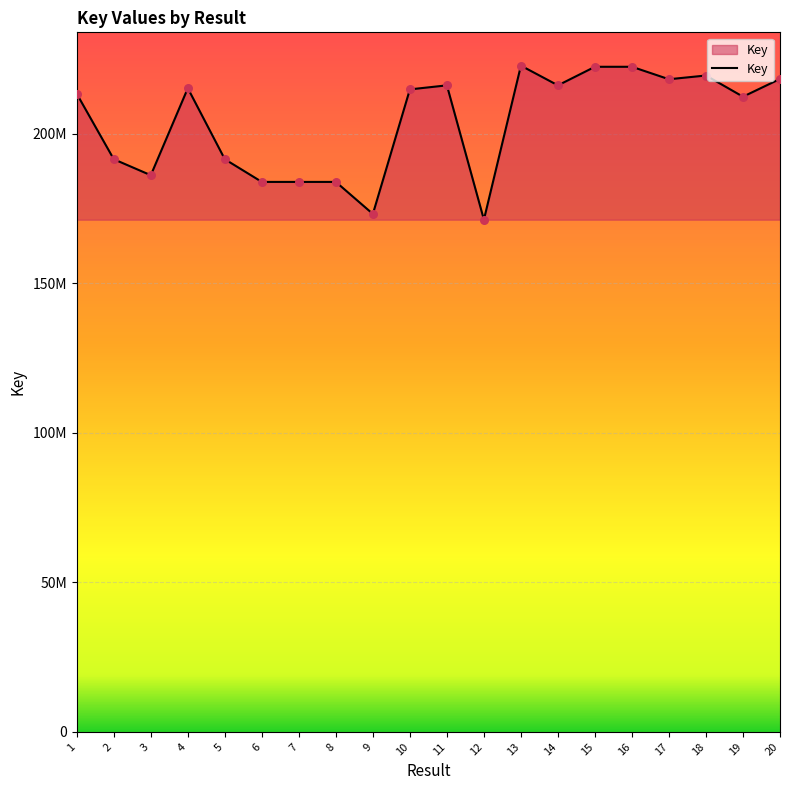

What is the ratio of the value at 5 to the value at 2?

1.0